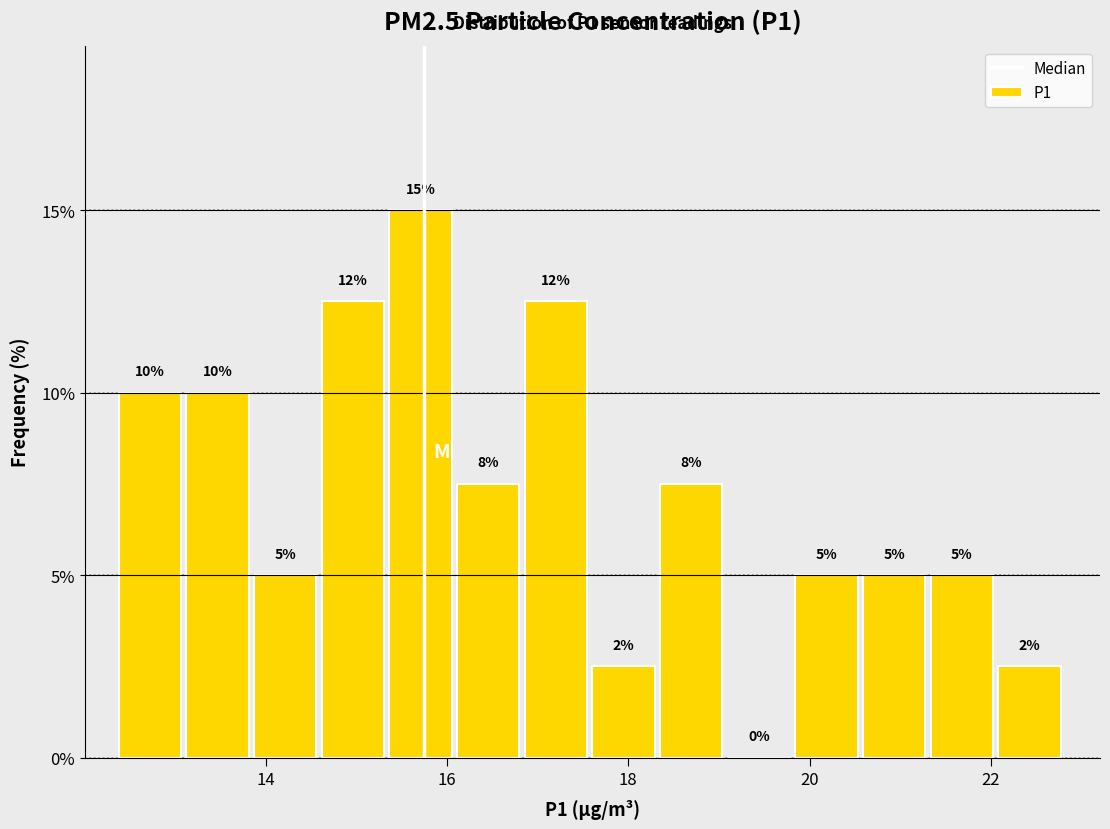

Around what value on the x-axis is the tallest bar? Give the approximate position of its centre, as read against the axis.

15.8